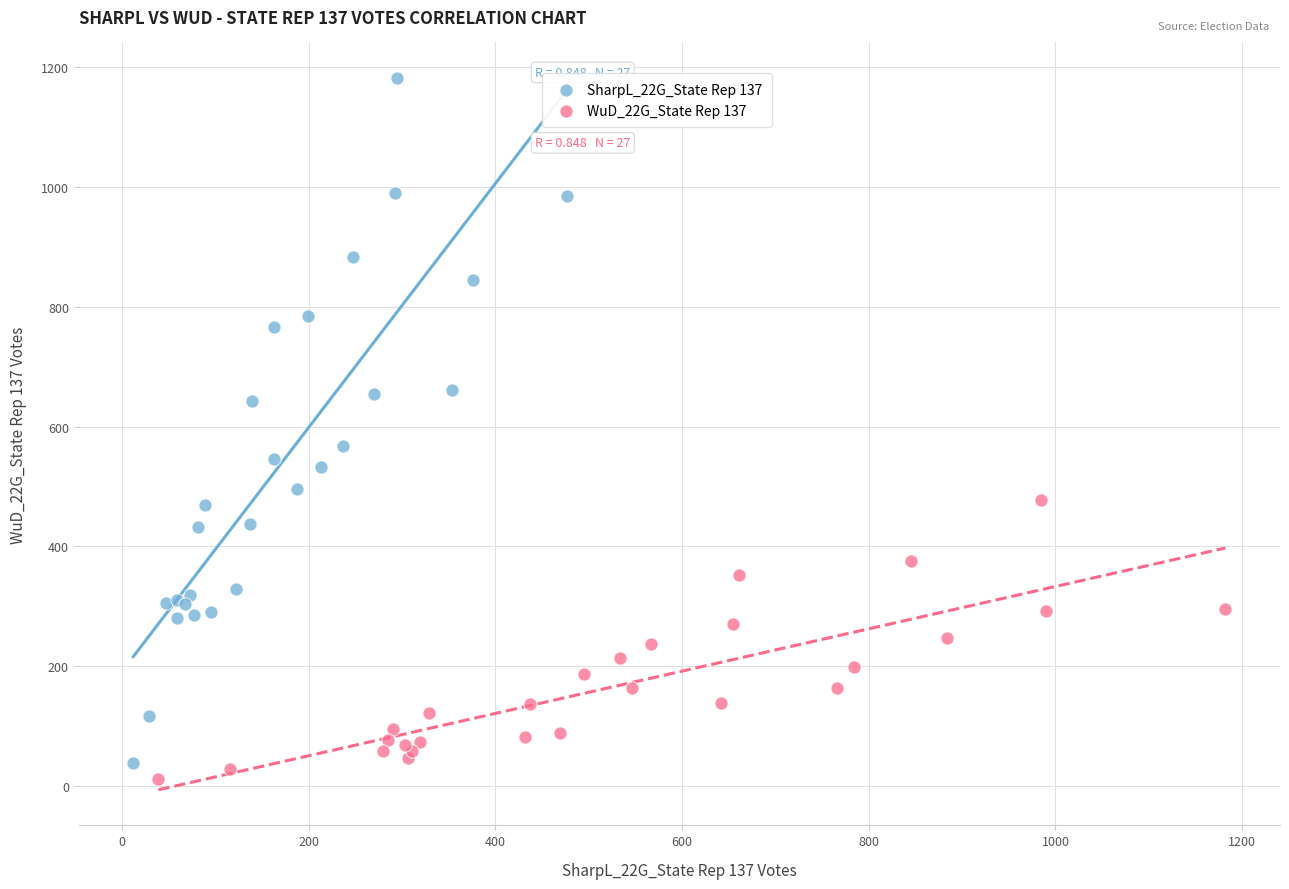

Which series has the widest spread of Y values?

SharpL_22G_State Rep 137